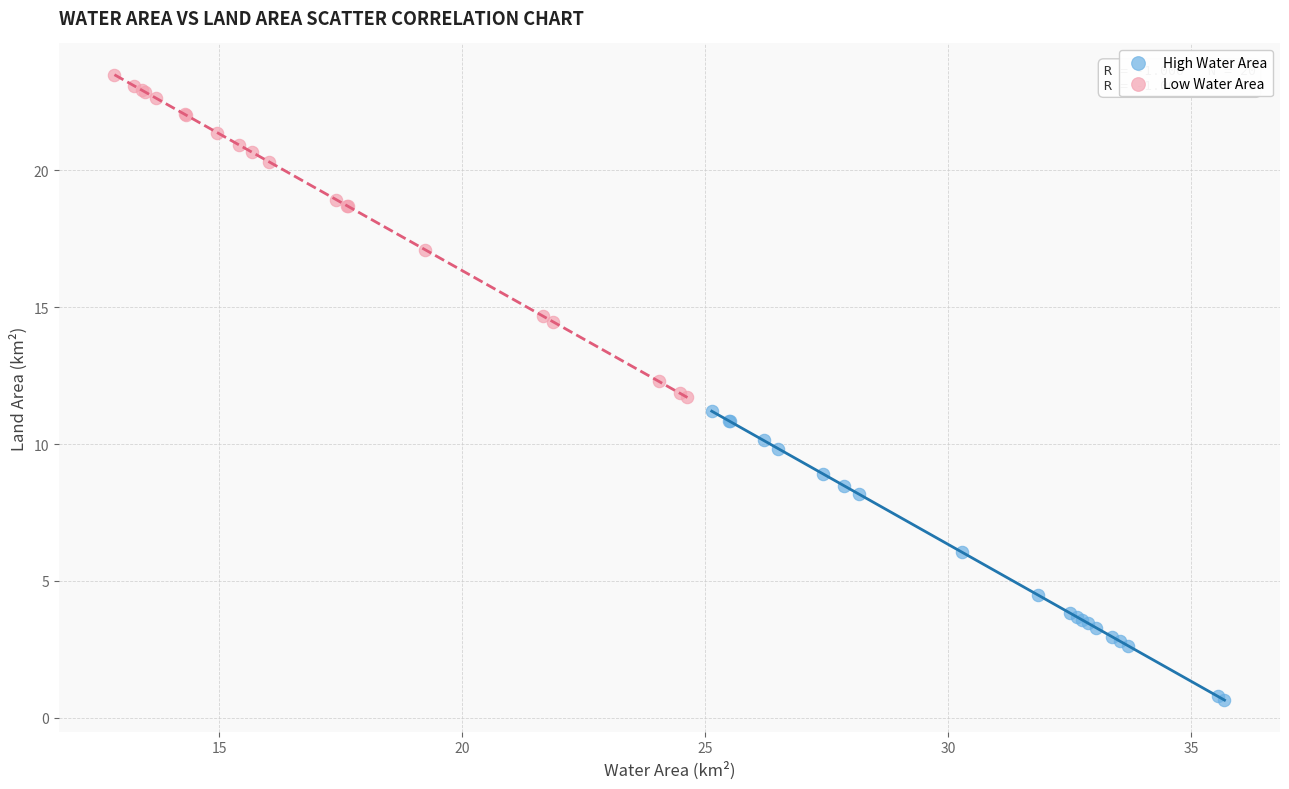

Which series reaches the minimum Y coordinate?

High Water Area